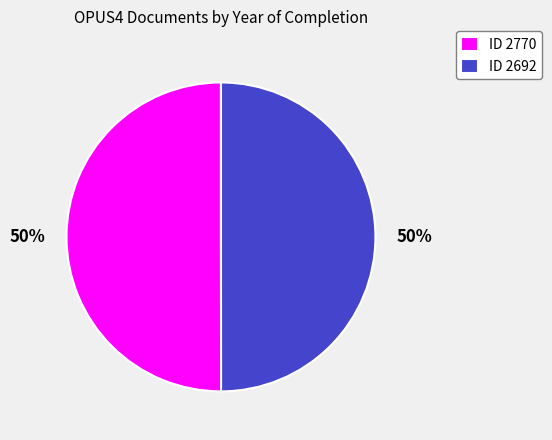

To the nearest percent, what portion does ID 2770 represent?

50%